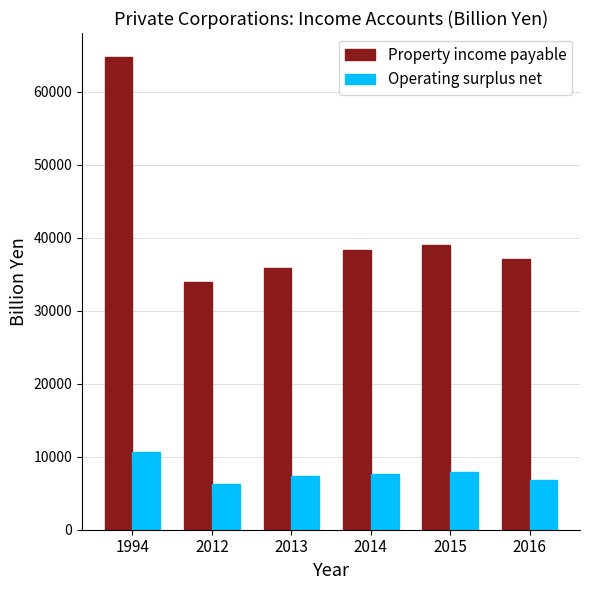

What is the difference between the second highest and minimum values in the Operating surplus net series?

1728.3